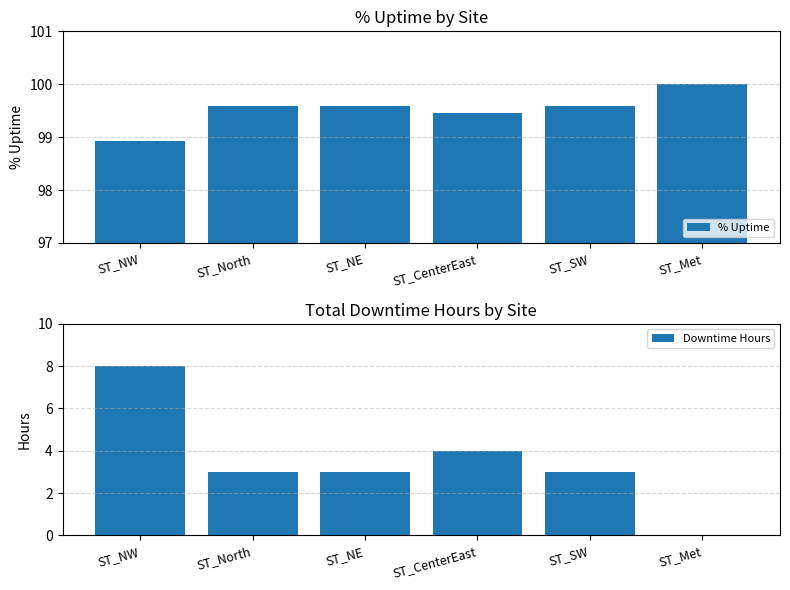

Reading left to right, what are all the values shown in this chart?

% Uptime: ST_NW=98.9	ST_North=99.6	ST_NE=99.6	ST_CenterEast=99.5	ST_SW=99.6	ST_Met=100.0
Downtime Hours: ST_NW=8.0	ST_North=3.0	ST_NE=3.0	ST_CenterEast=4.0	ST_SW=3.0	ST_Met=0.0